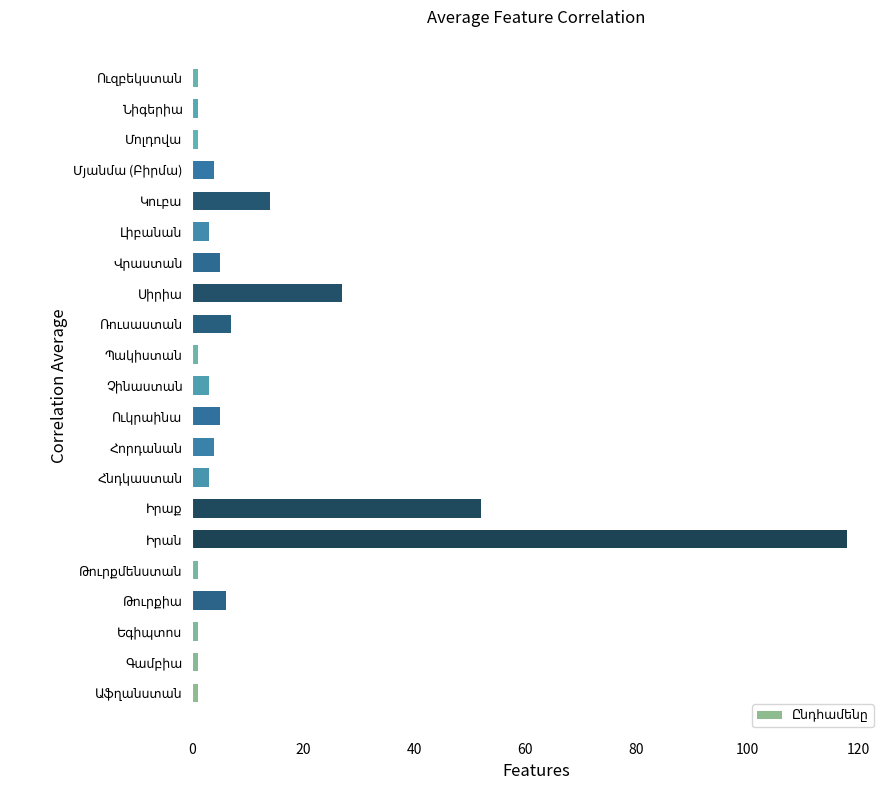

Reading bottom to top, list all the values displayed in this chart.

1	1	1	6	1	118	52	3	4	5	3	1	7	27	5	3	14	4	1	1	1